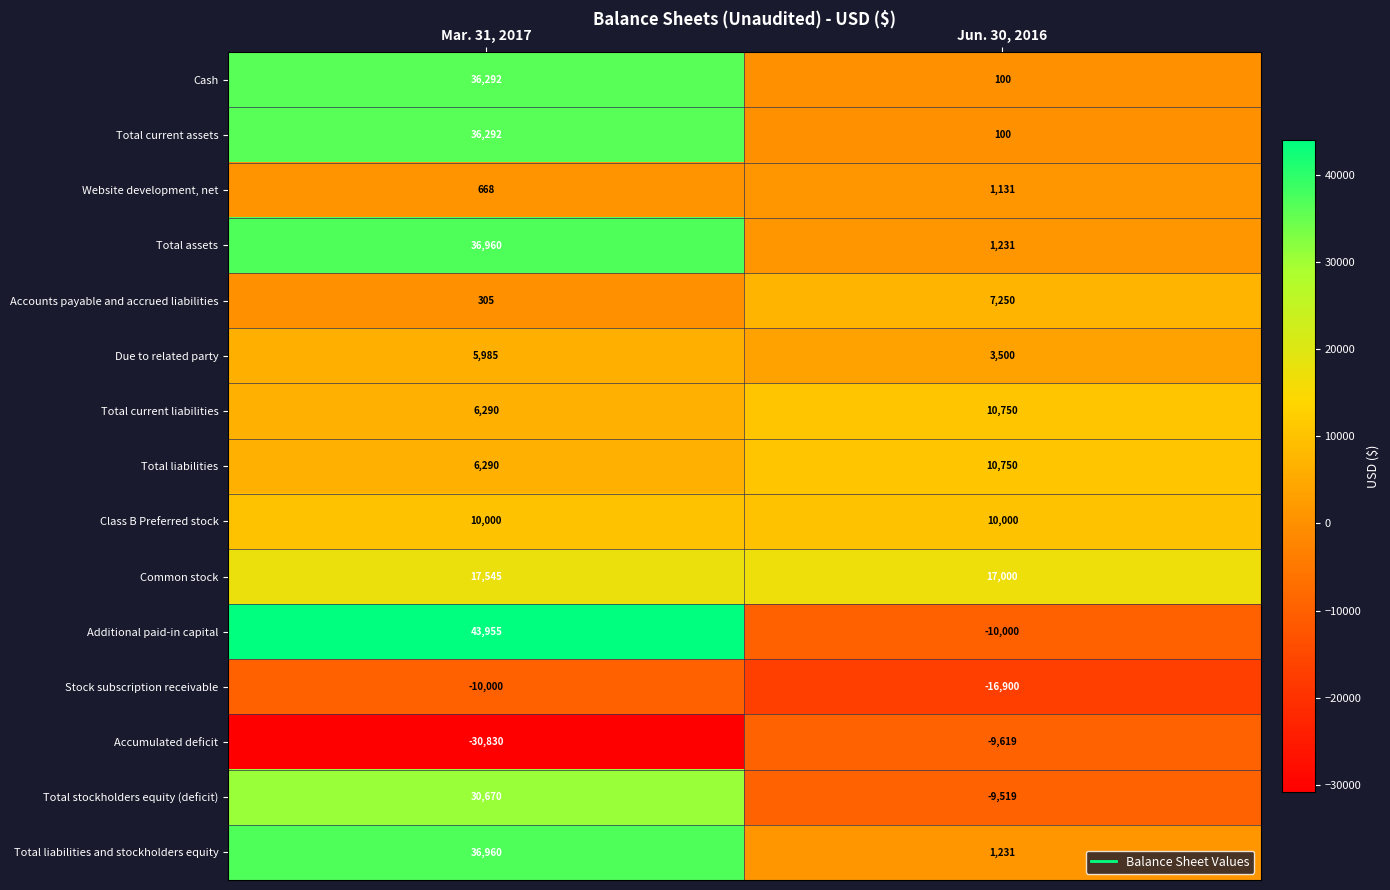

What is the approximate value of Total current assets at Jun. 30, 2016?

100